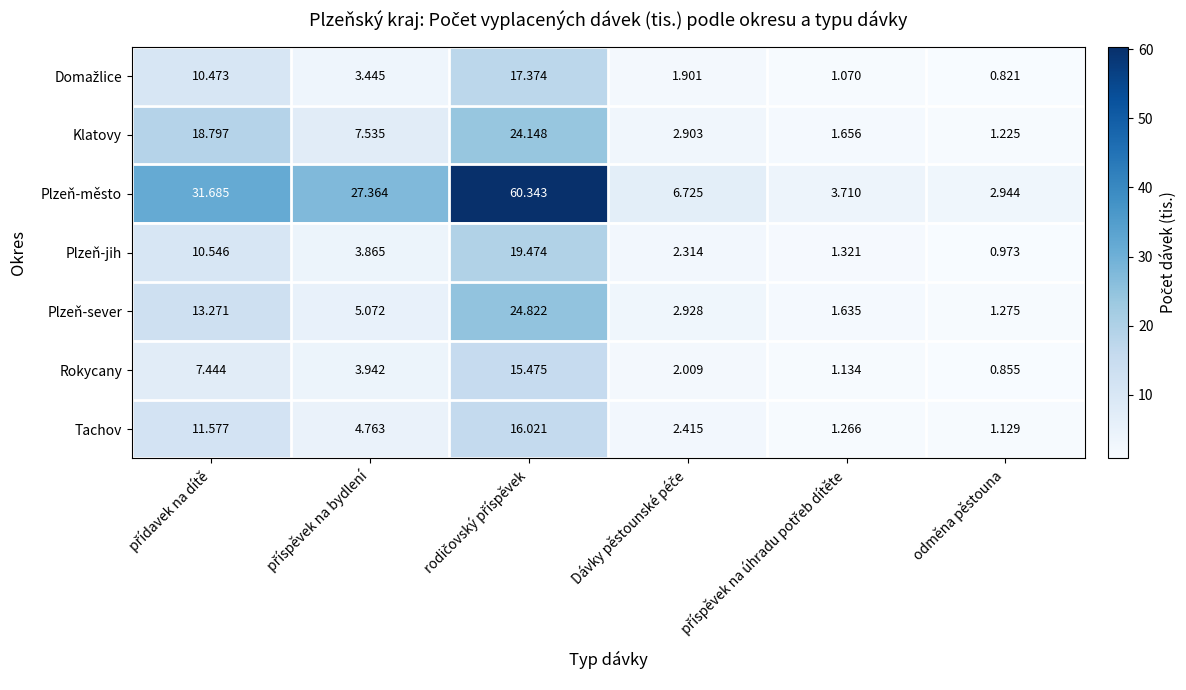

Which series has the largest total across all categories?

Plzeň-město